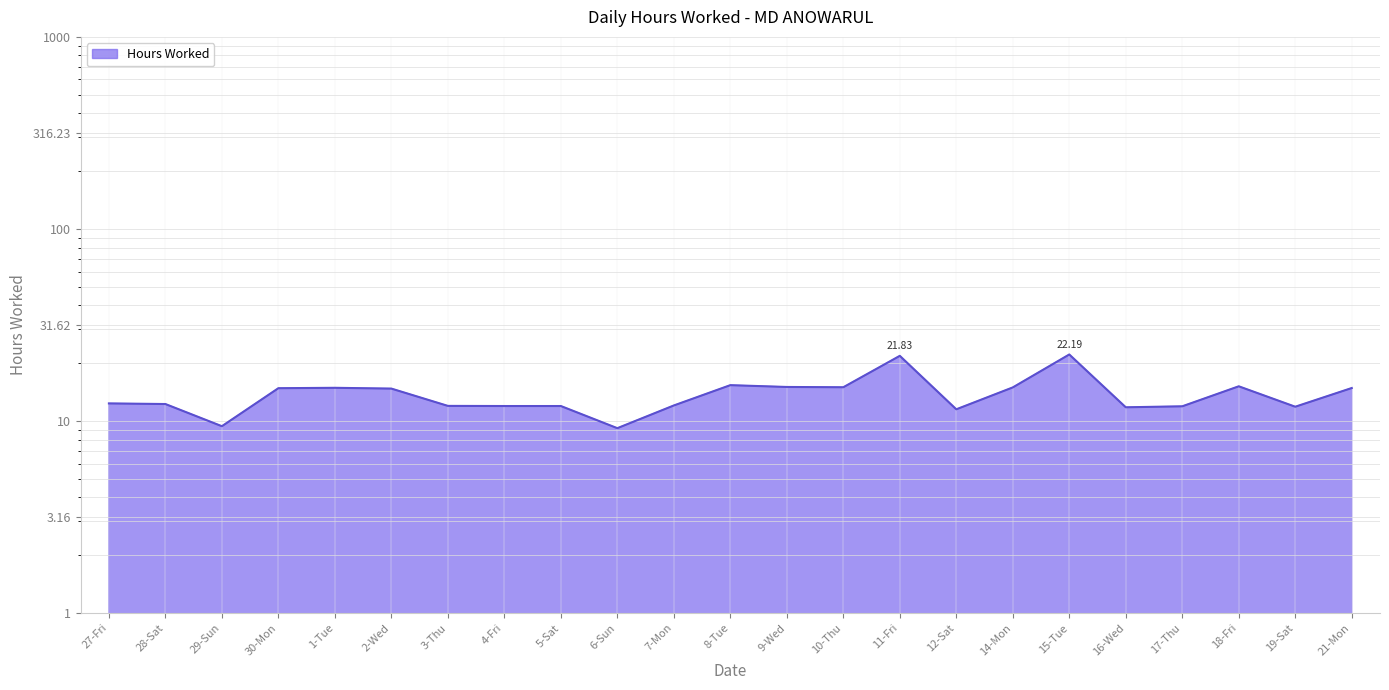

Read the value at 29-Sun.

9.4